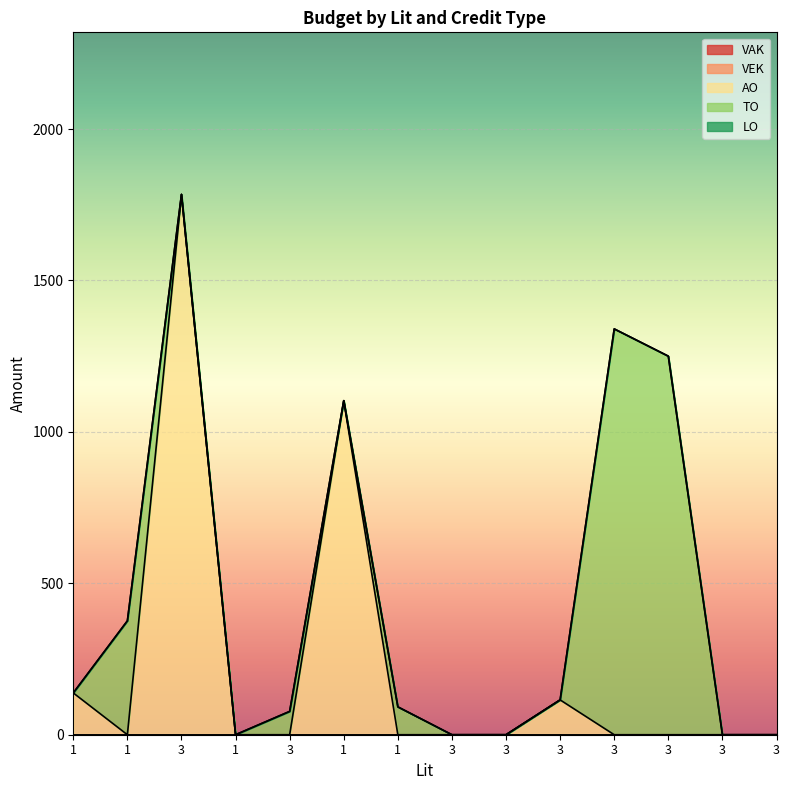

What are all the series names shown in the legend?

VAK, VEK, AO, TO, LO